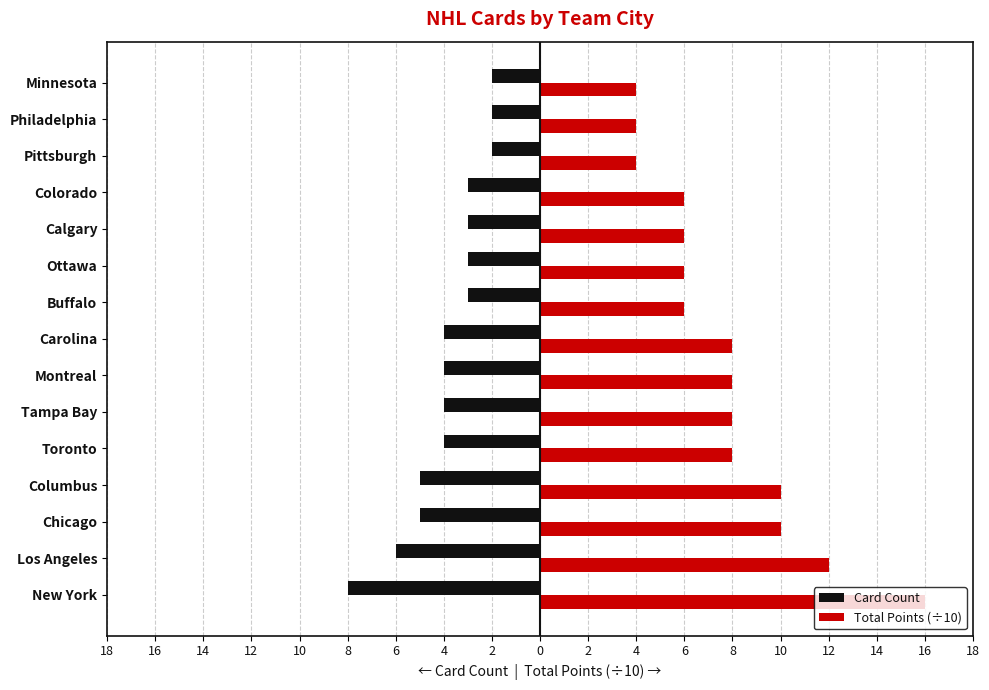

What are all the series names shown in the legend?

Card Count, Total Points (÷10)